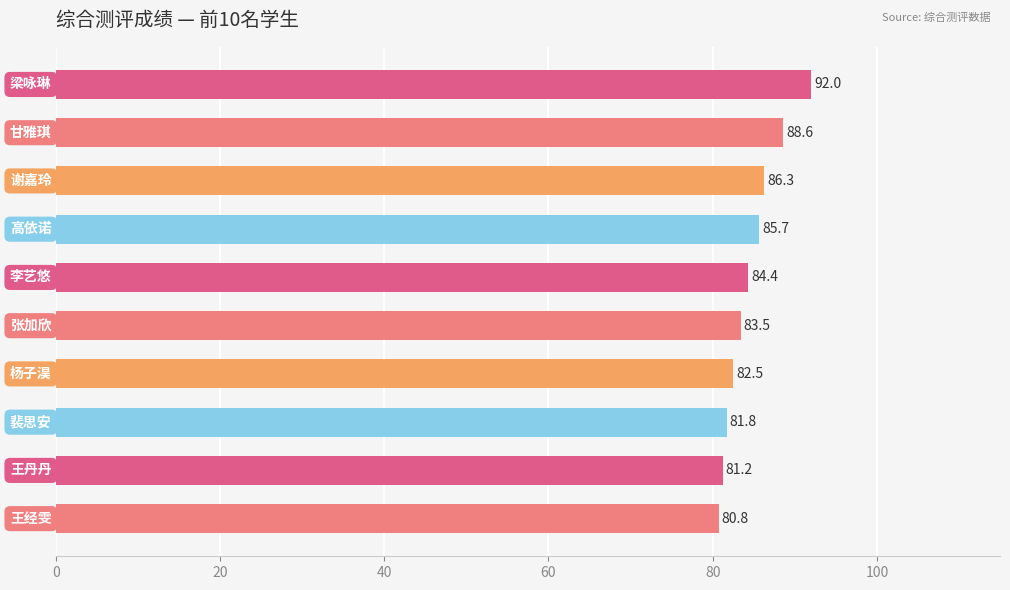

What is the average value?

84.7